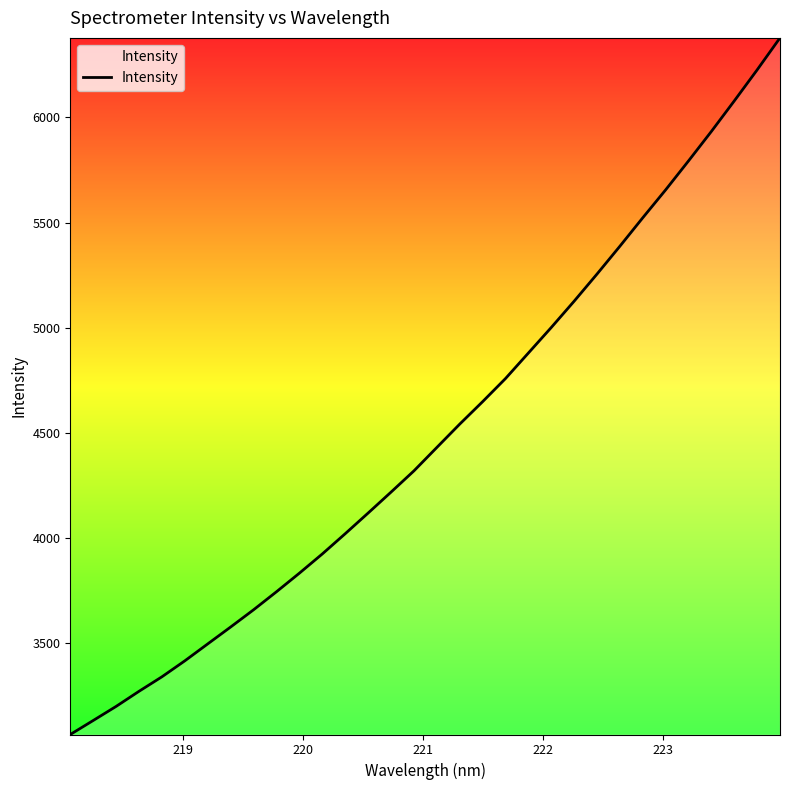

What is the maximum value shown in the chart?

6378.3